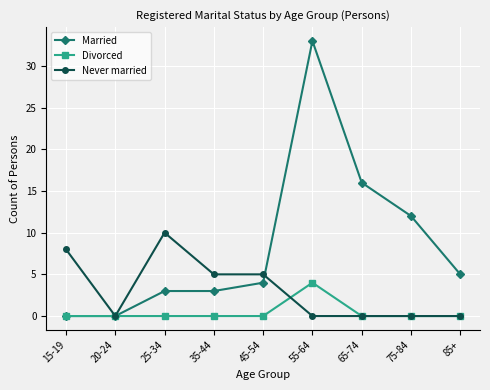

At how many categories does at least one series exceed 13?

2